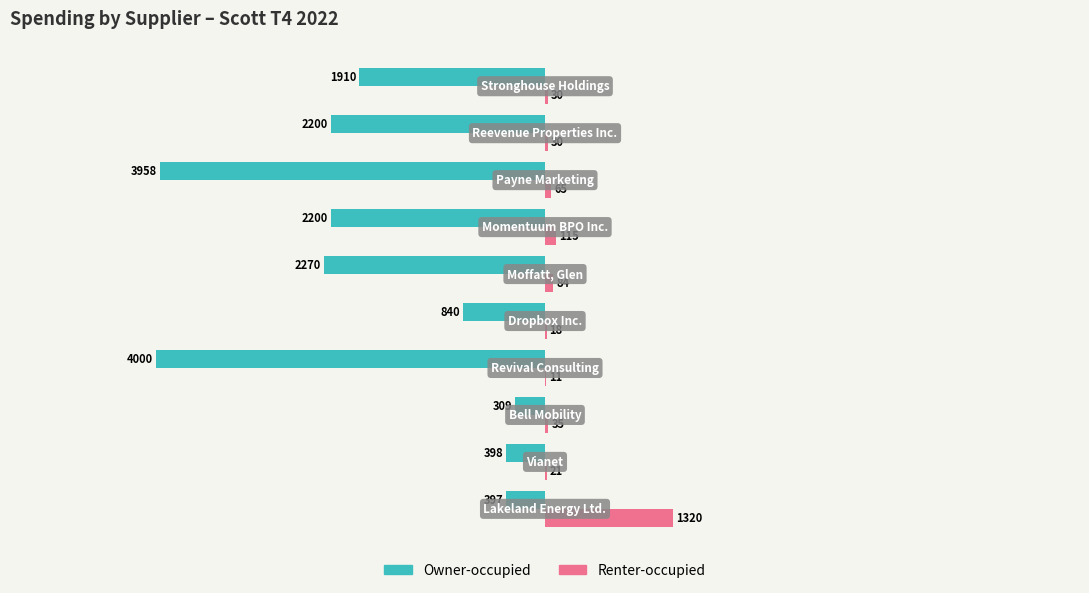

What are all the series names shown in the legend?

Owner-occupied, Renter-occupied